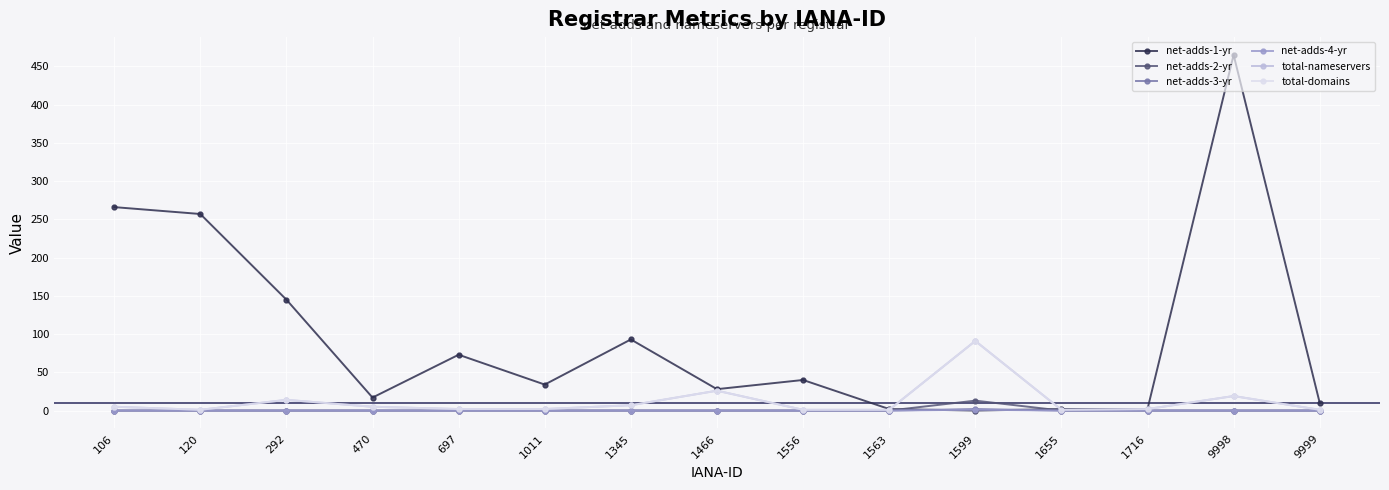

What is the difference between the highest and lowest values at 1655?

2